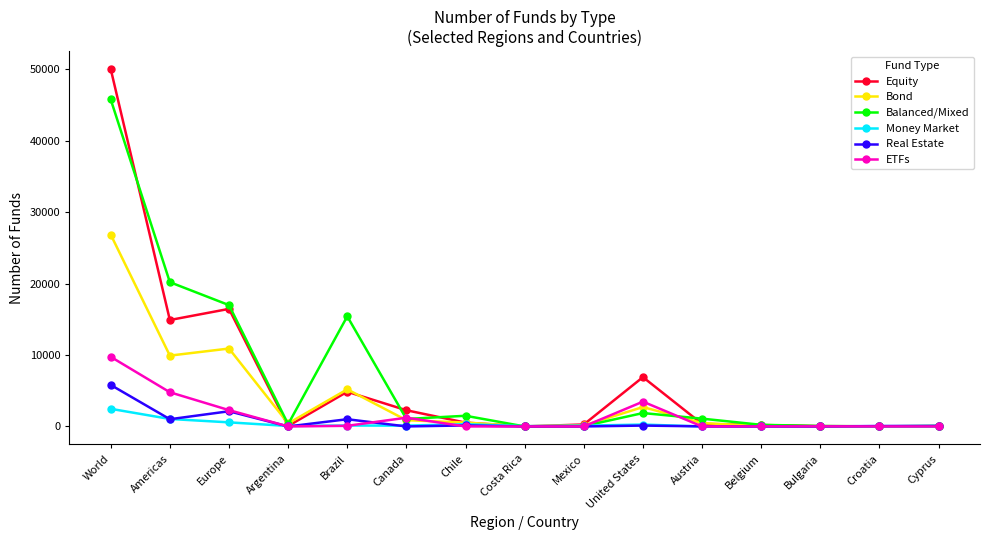

What is the average value of the Equity series?

6464